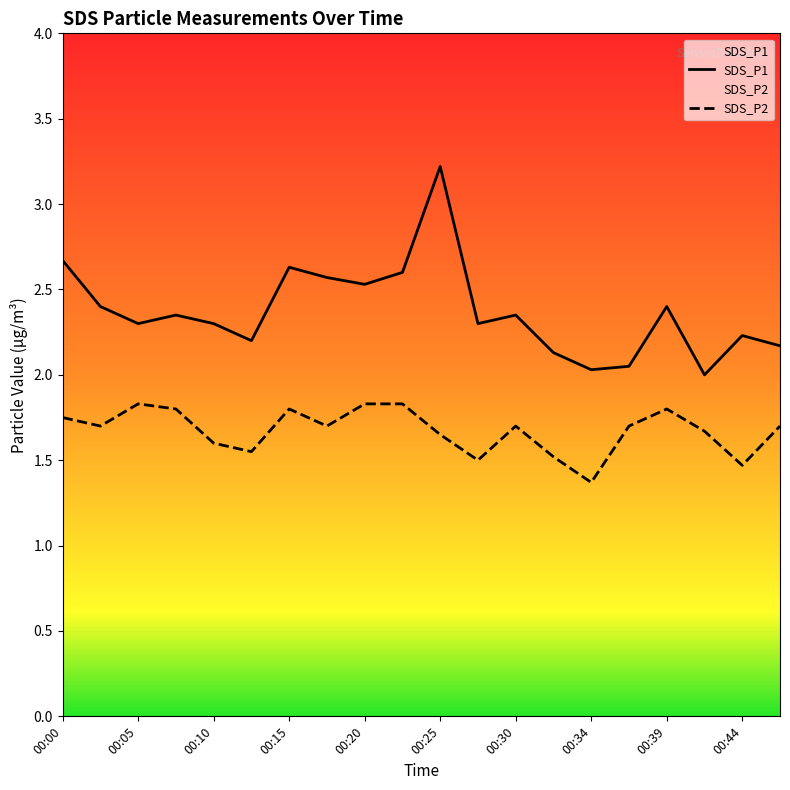

True or false: SDS_P1 and SDS_P2 intersect in this chart.

False